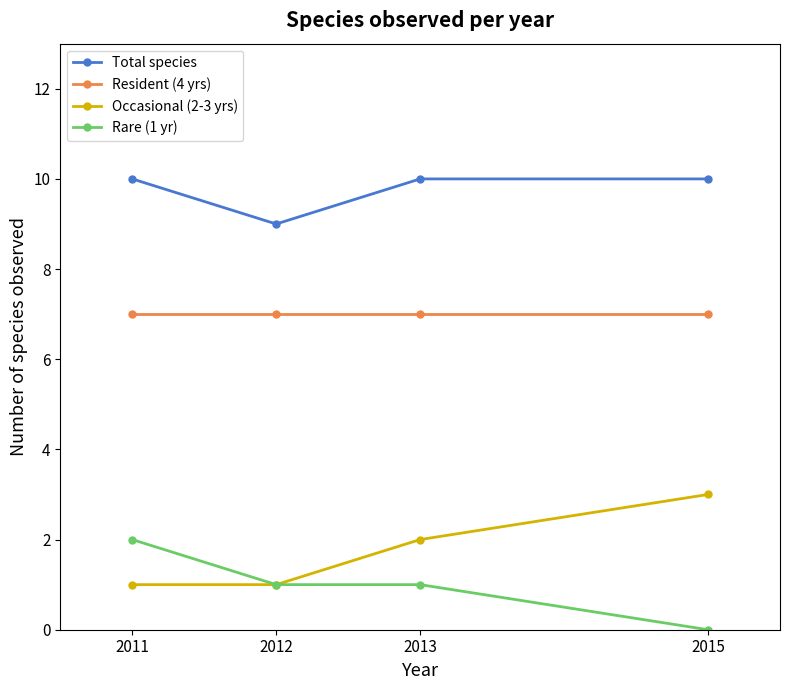

Is it true that Occasional (2-3 yrs) equals 1 at 2012?

True